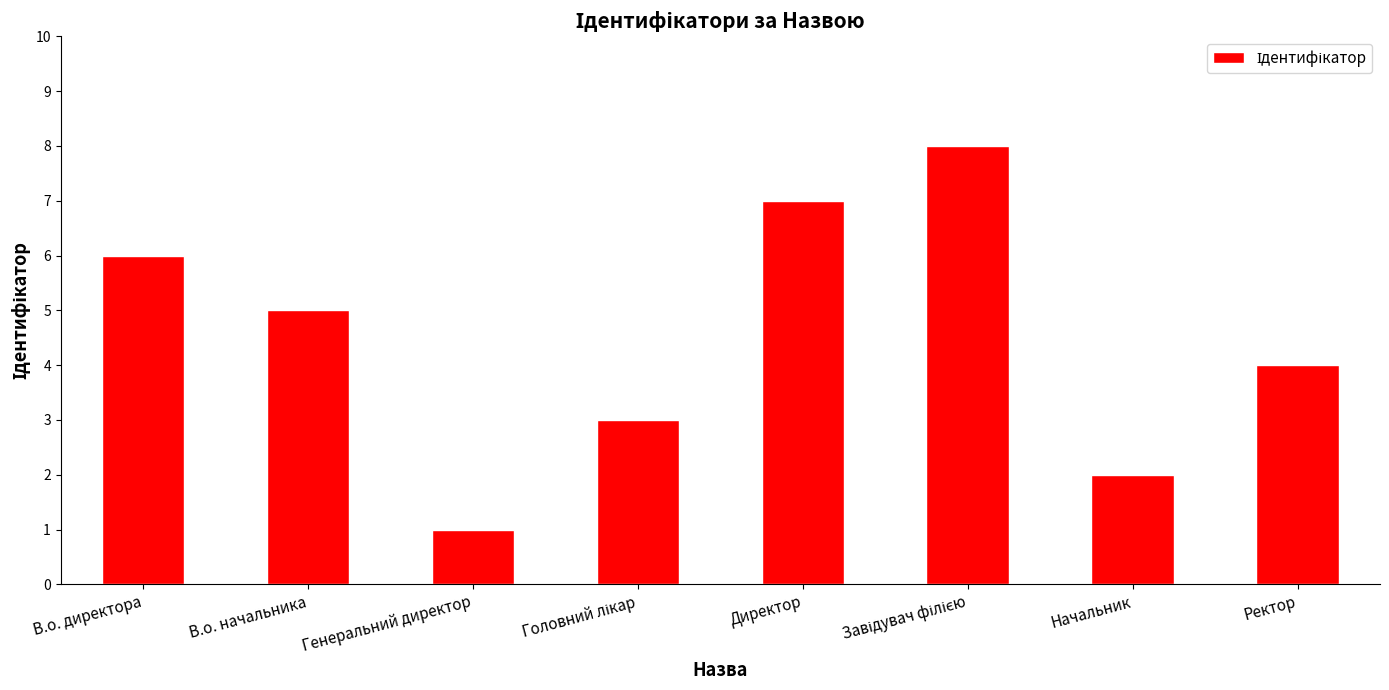

What is the value of the 4th bar from the left?

3